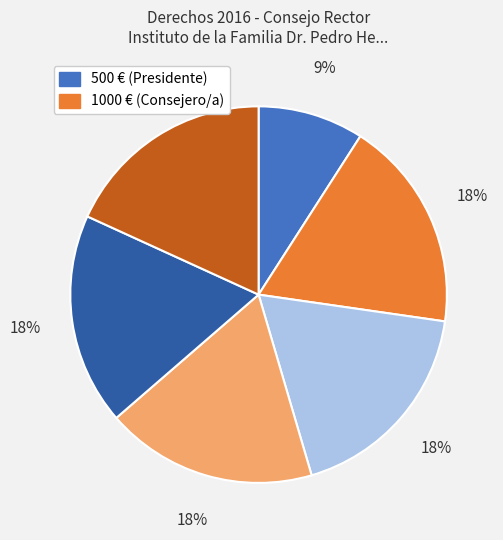

To the nearest percent, what is the difference between the largest and smallest slice percentages?

9%